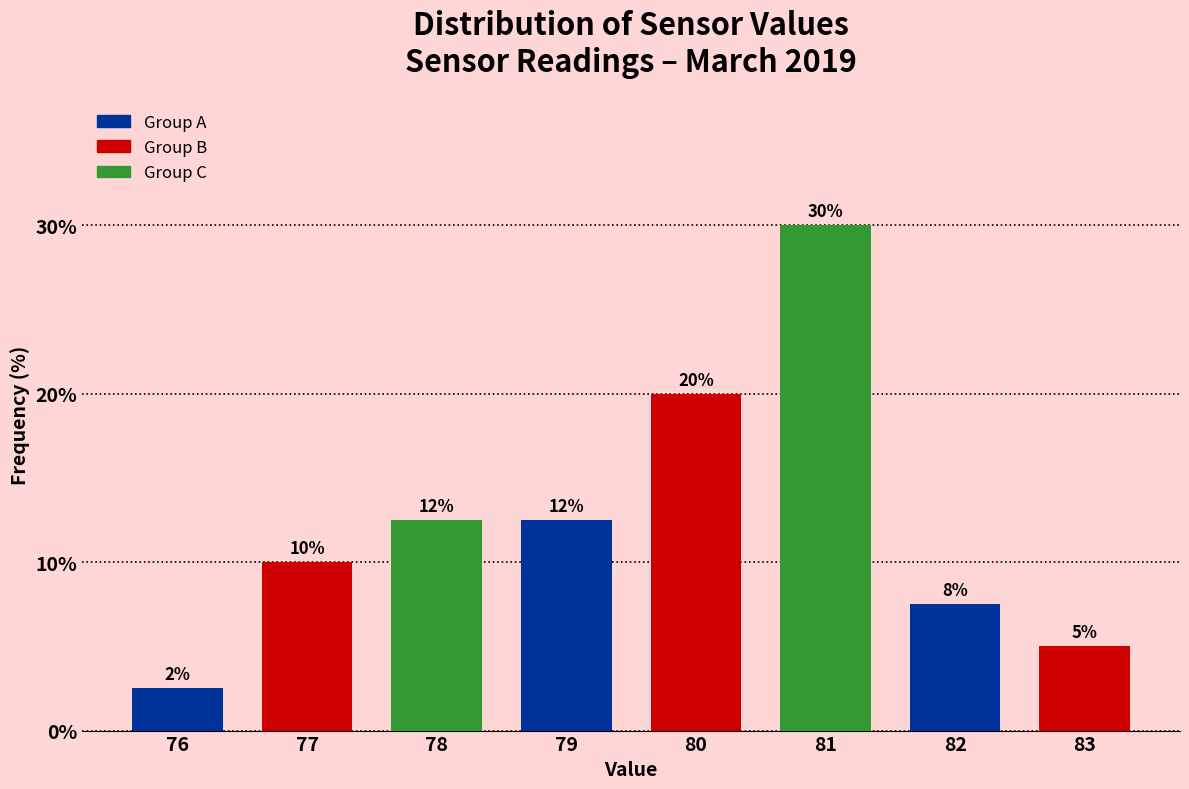

The value at 77 is 10.0. True or false?

True